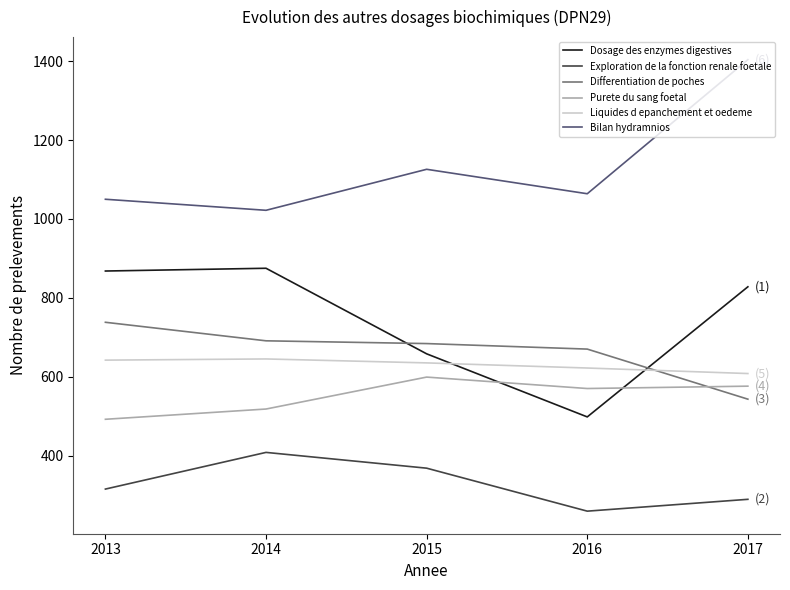

Rank the series at 2017 from highest to lowest value.

Bilan hydramnios, Dosage des enzymes digestives, Liquides d epanchement et oedeme, Purete du sang foetal, Differentiation de poches, Exploration de la fonction renale foetale